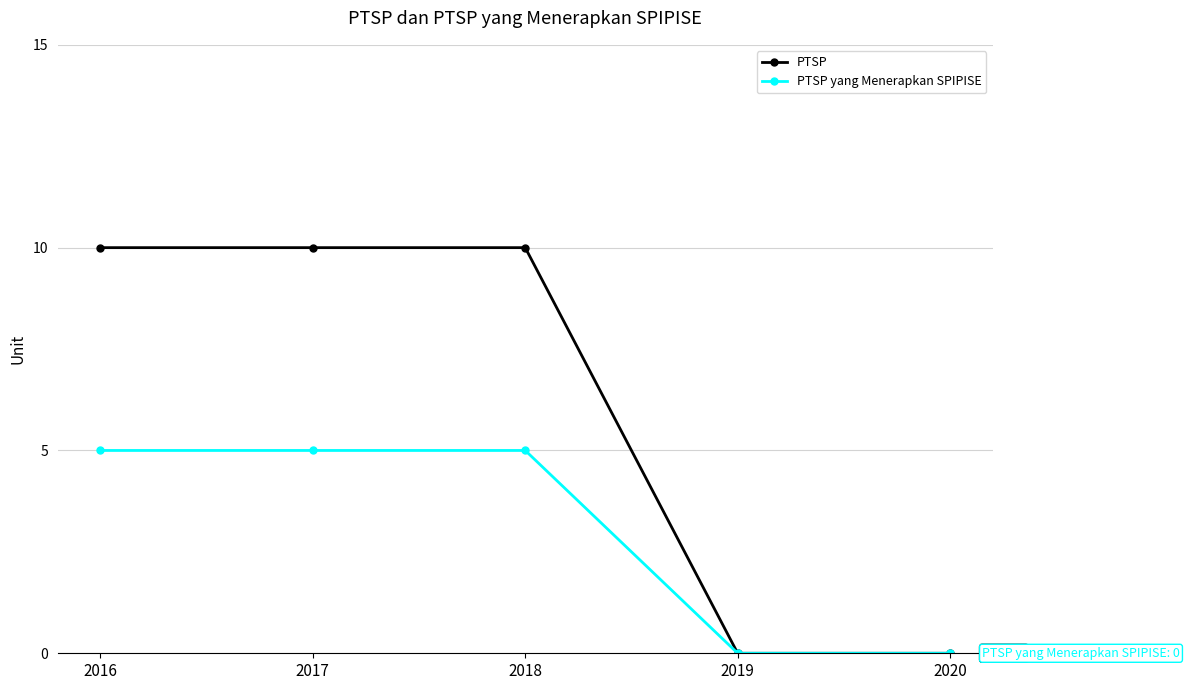

How many lines are shown in the chart?

2